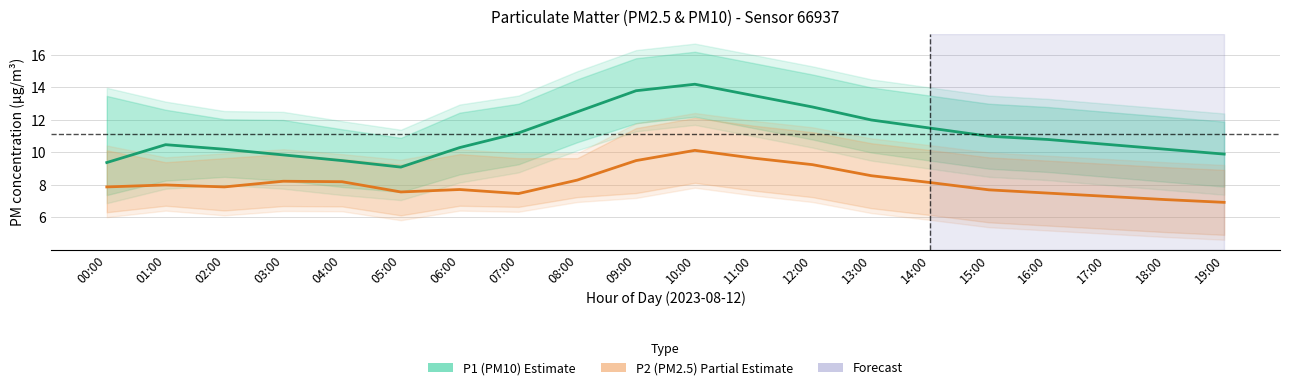

The value of P2 (PM2.5) at 11:00 is 4.1. True or false?

False